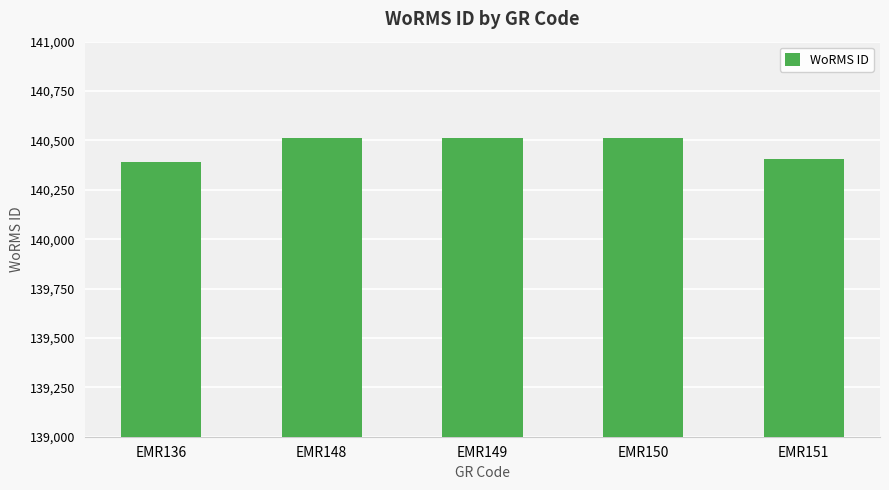

At which category does the chart reach its minimum across all series?

EMR136